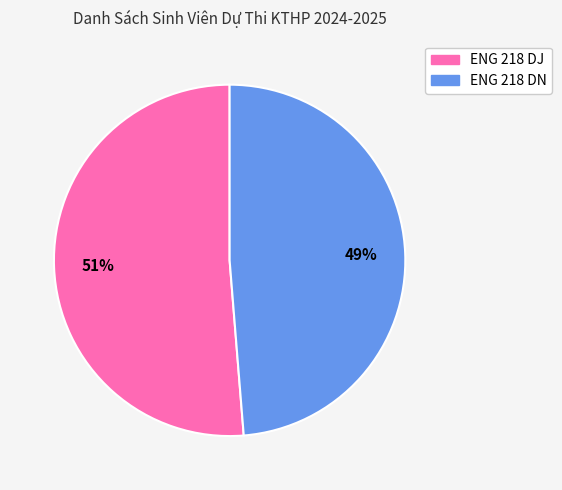

To the nearest percent, what portion does ENG 218 DN represent?

49%